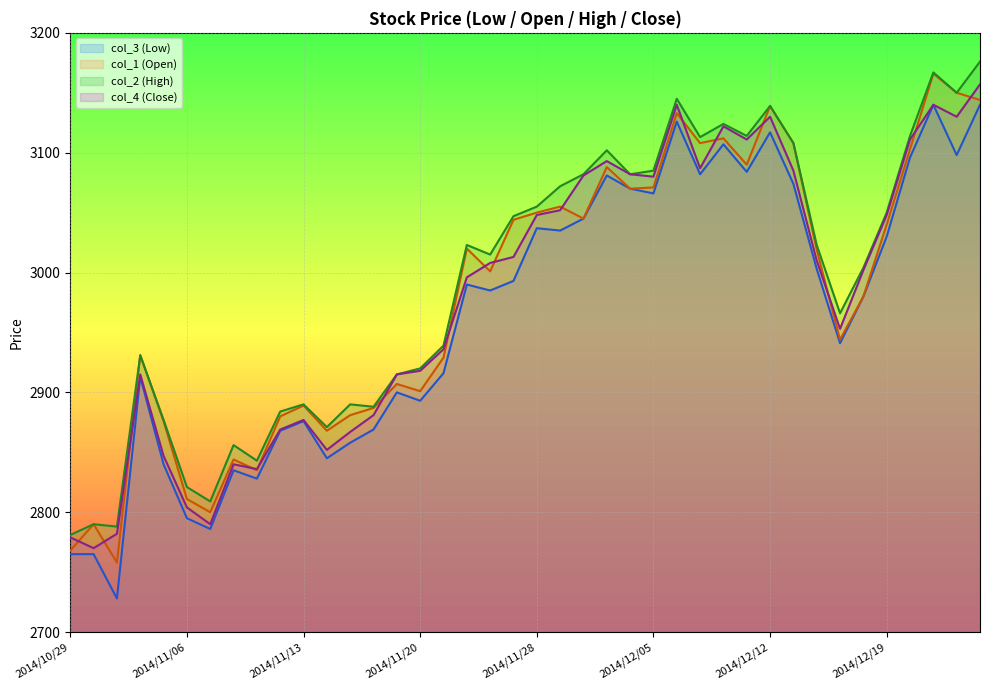

Rank the series by their maximum value, from highest to lowest.

col_2 (High), col_1 (Open), col_4 (Close), col_3 (Low)